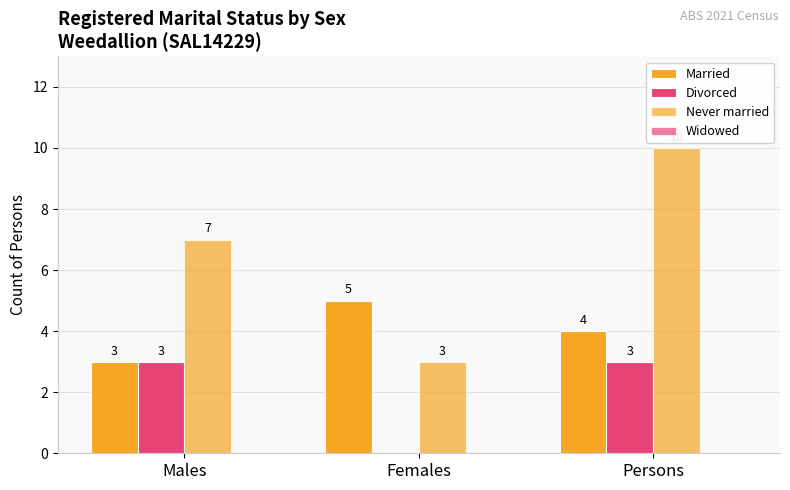

Between Females and Persons, which series saw the biggest shift?

Never married